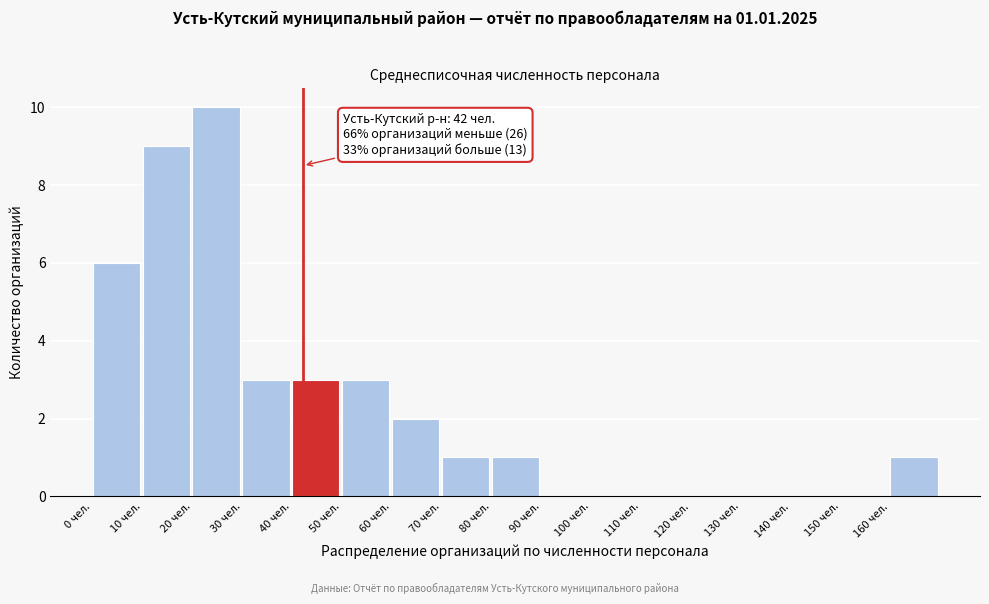

Over which range of the x-axis is the bar tallest?

20 to 30